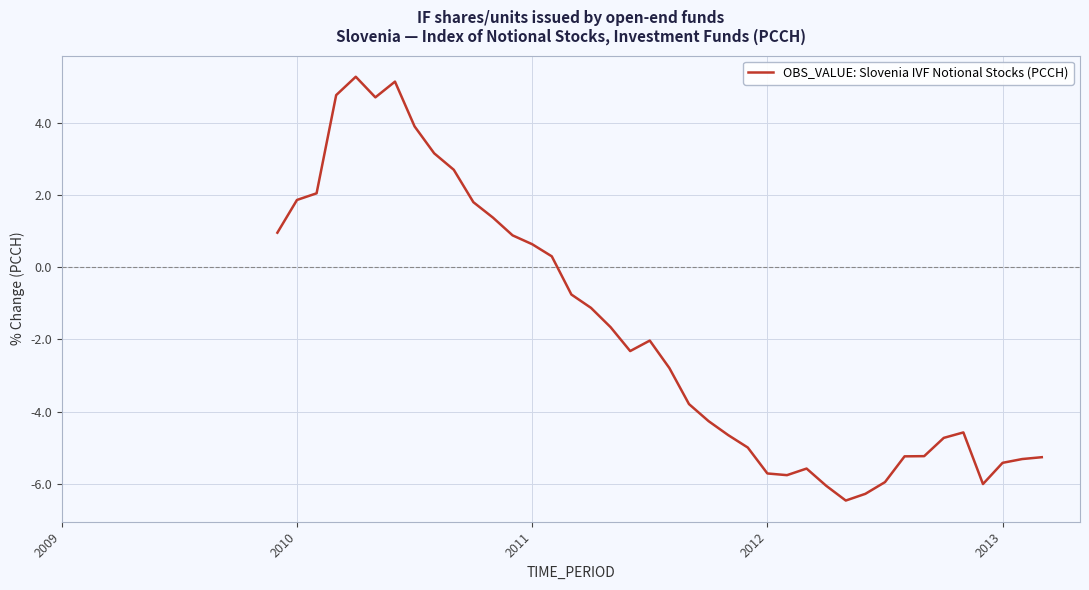

How many values are above zero?

15